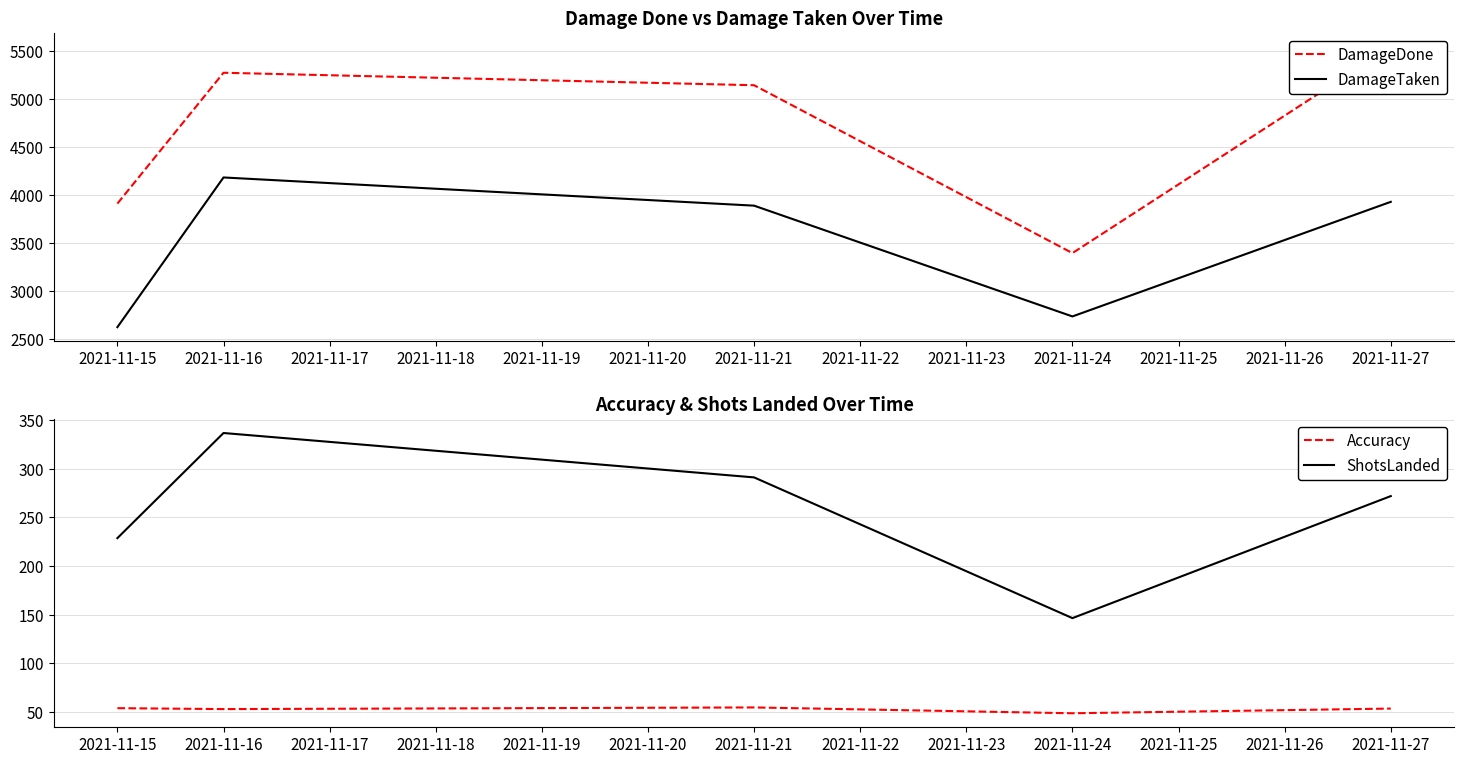

Between 2021-11-15 and 2021-11-16, which is larger?

2021-11-16